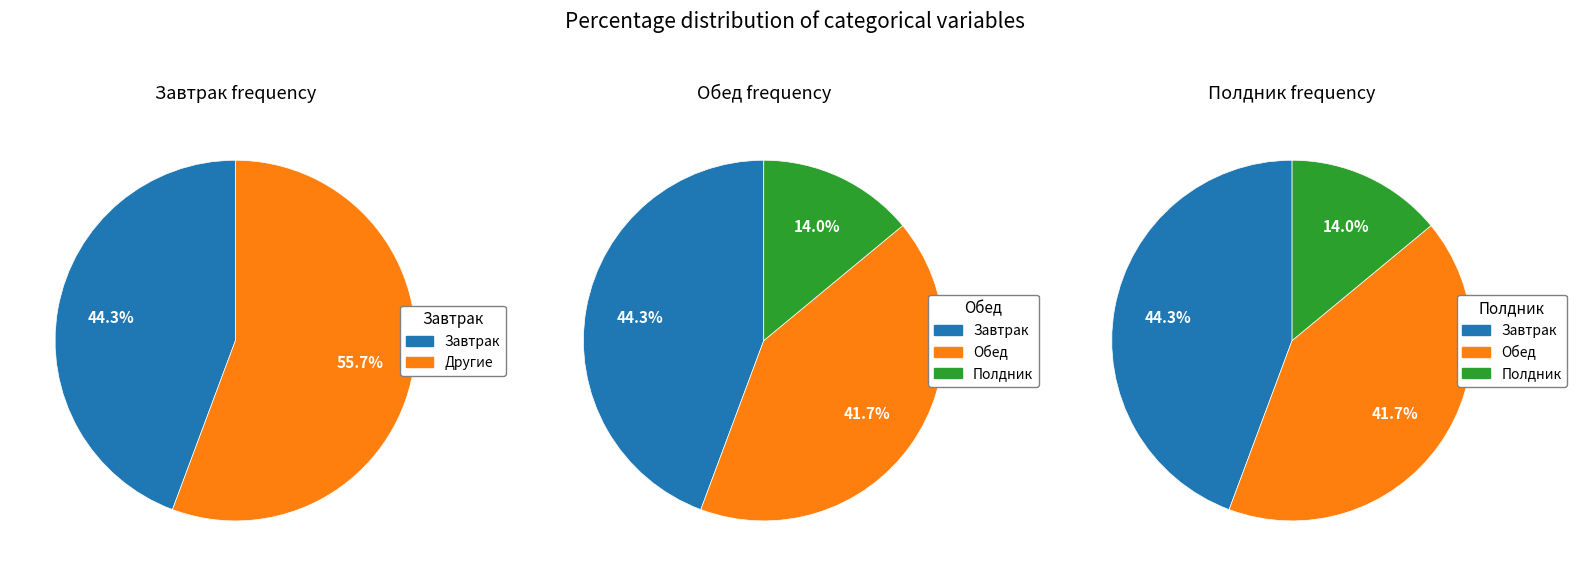

To the nearest percent, what percentage of the pie is Полдник?

14%